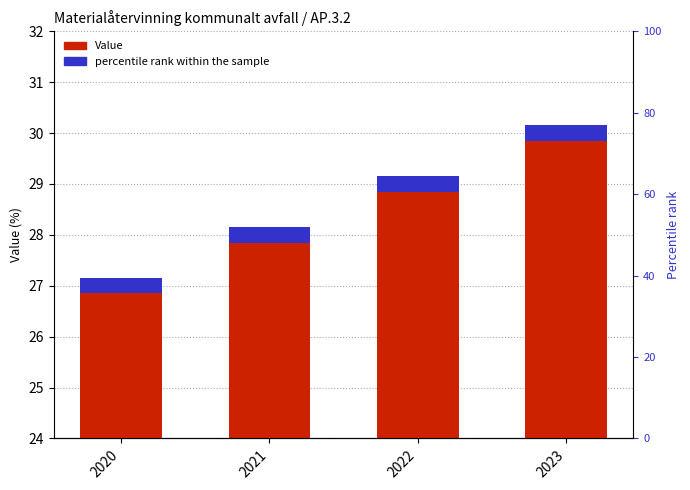

How many data points are less than 29?

2